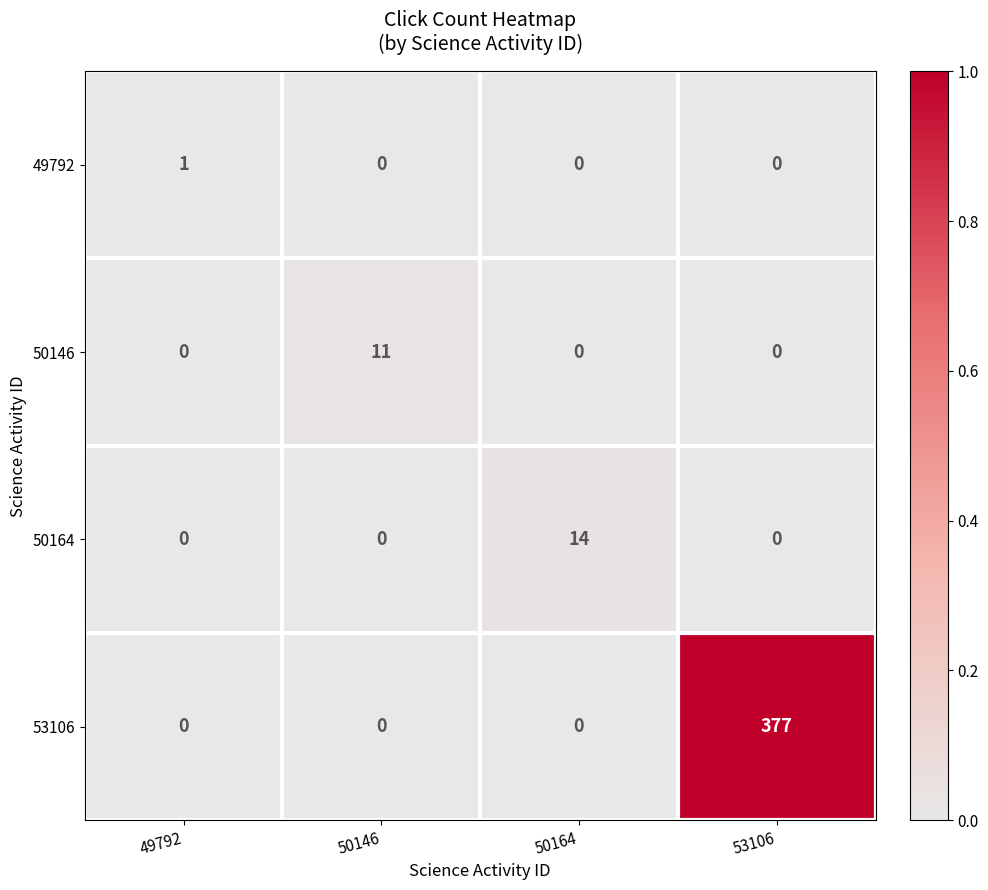

At which category does the chart reach its peak across all series?

53106